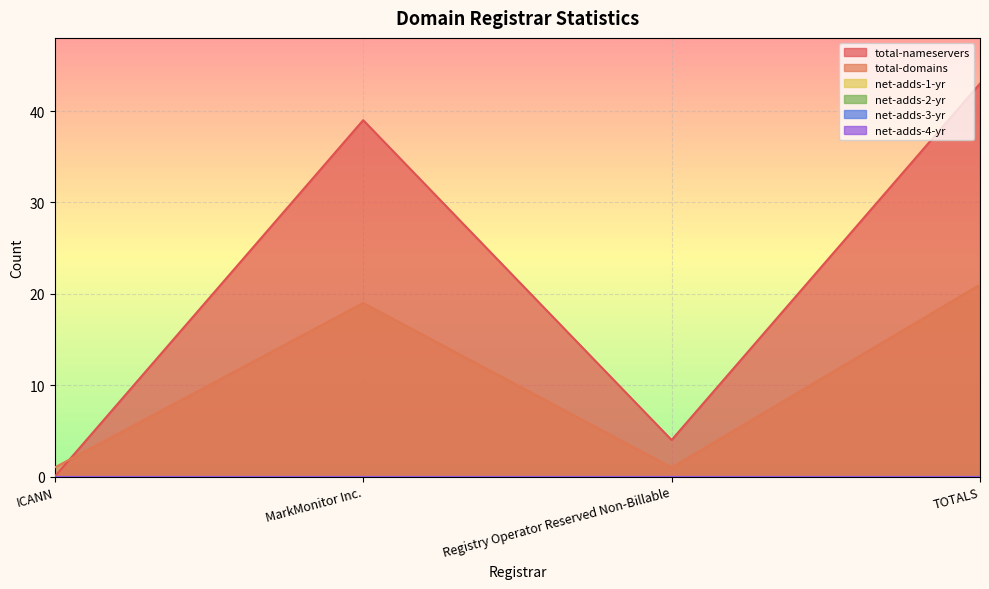

Which category has the lowest value in the total-nameservers series?

ICANN